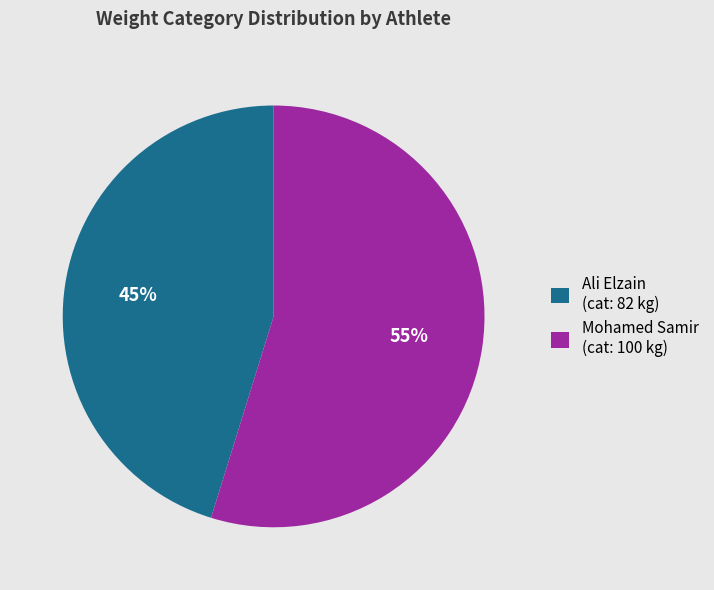

Do Ali Elzain and Mohamed Samir together represent more than half of the pie?

Yes